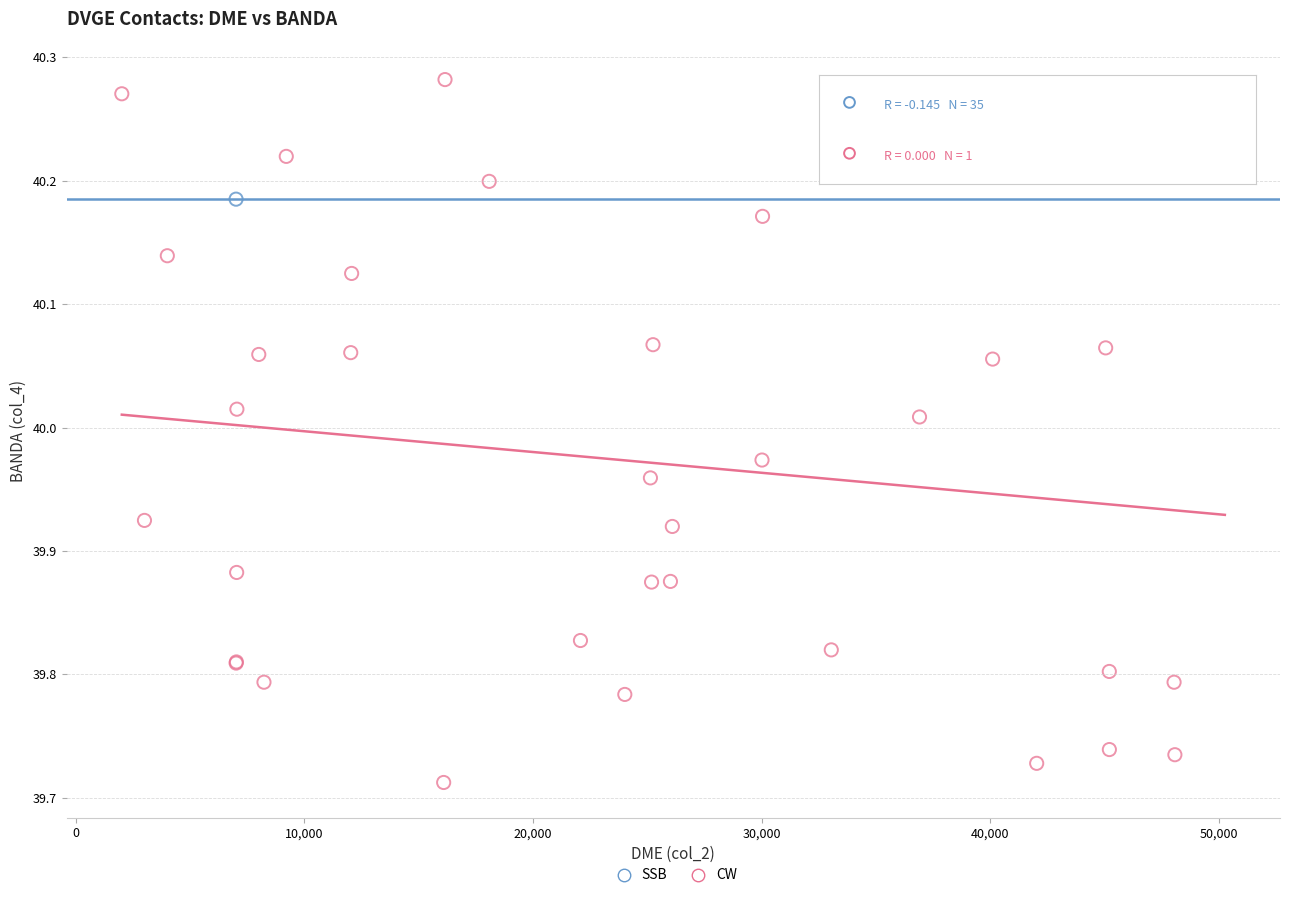

What are all the series names shown in the legend?

SSB, CW